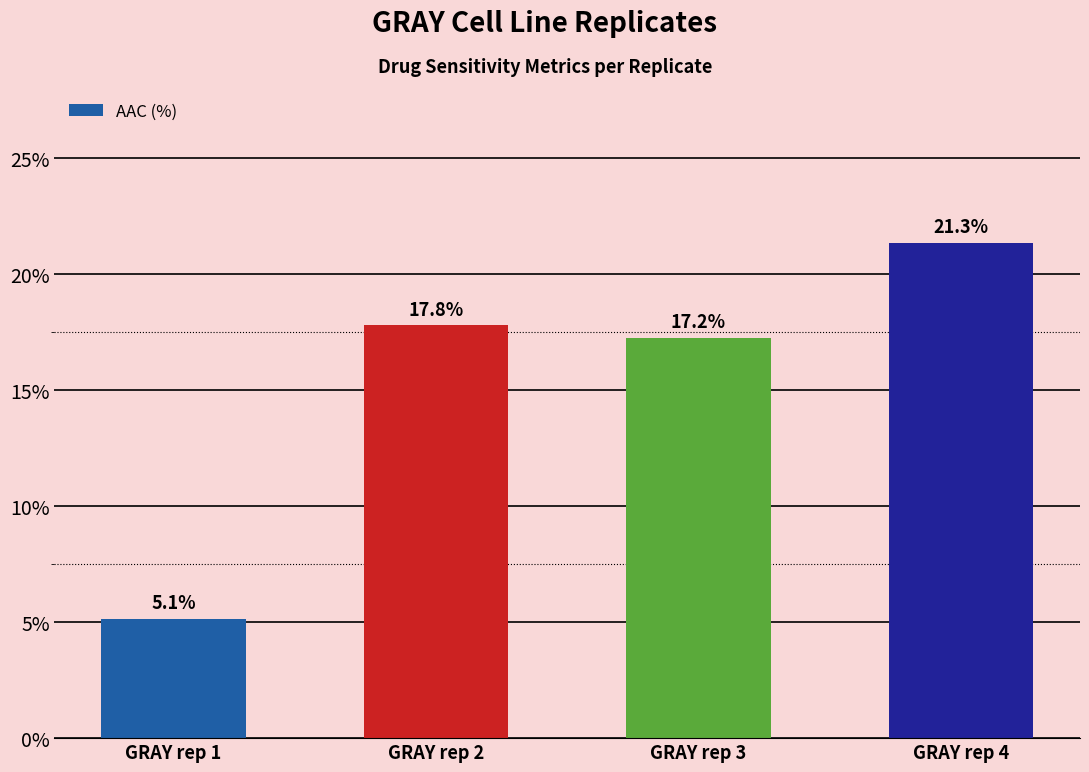

True or false: the data shows 6.2 at GRAY rep 3.

False